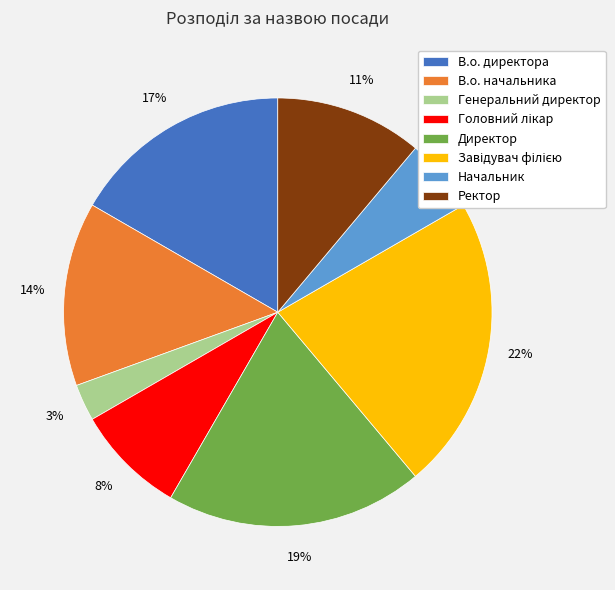

Is it true that Генеральний директор is 9% of the pie?

False